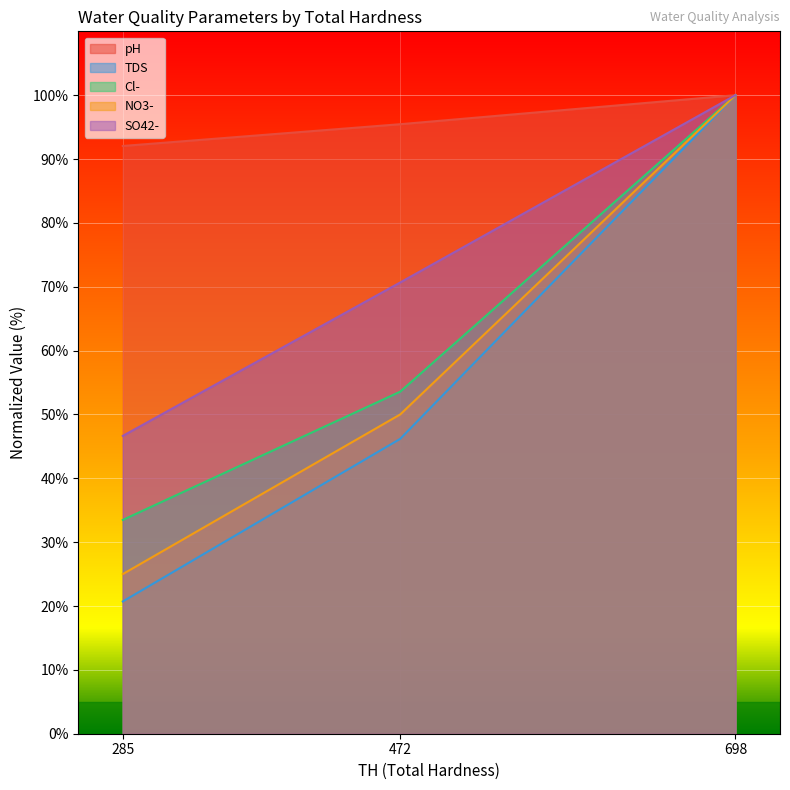

What is the average value of the Cl- series?

62.4